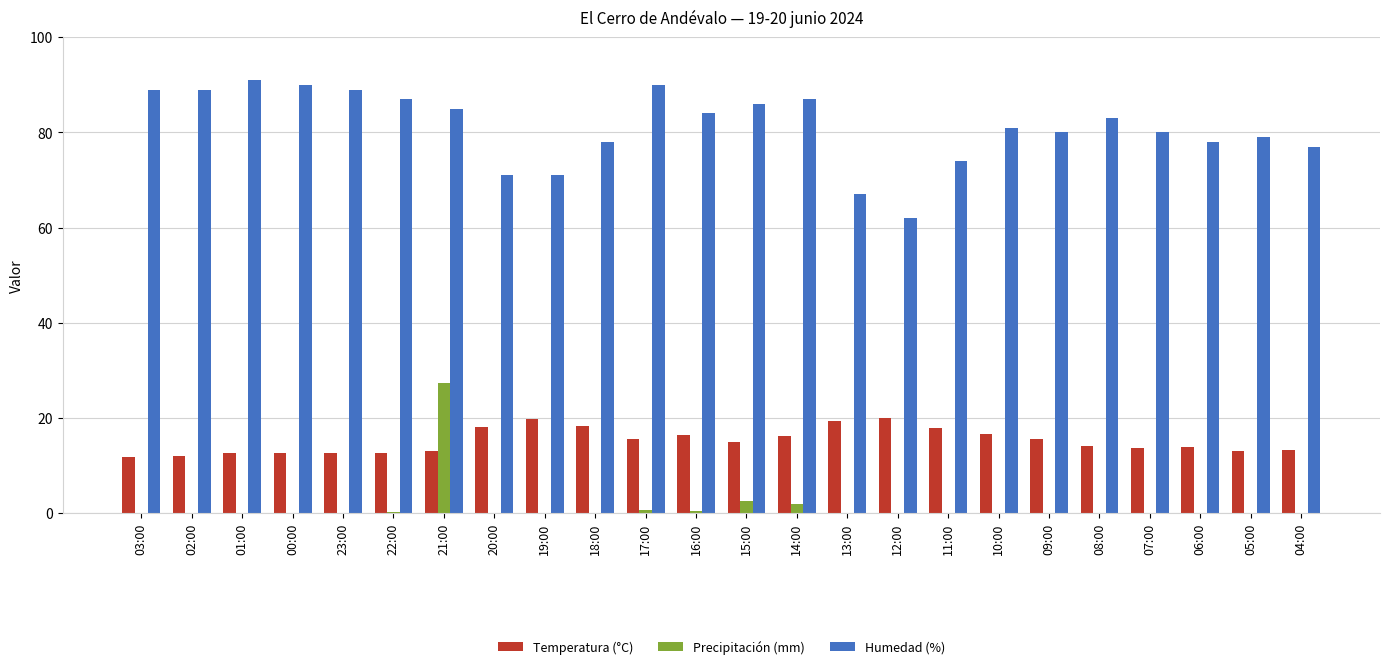

Are the bars grouped side by side (vs. stacked)?

Yes